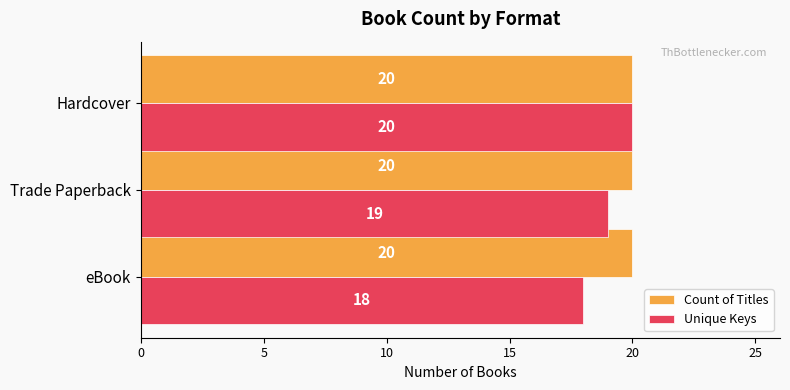

Is the value of Unique Keys at eBook greater than the value of Count of Titles at Hardcover?

No